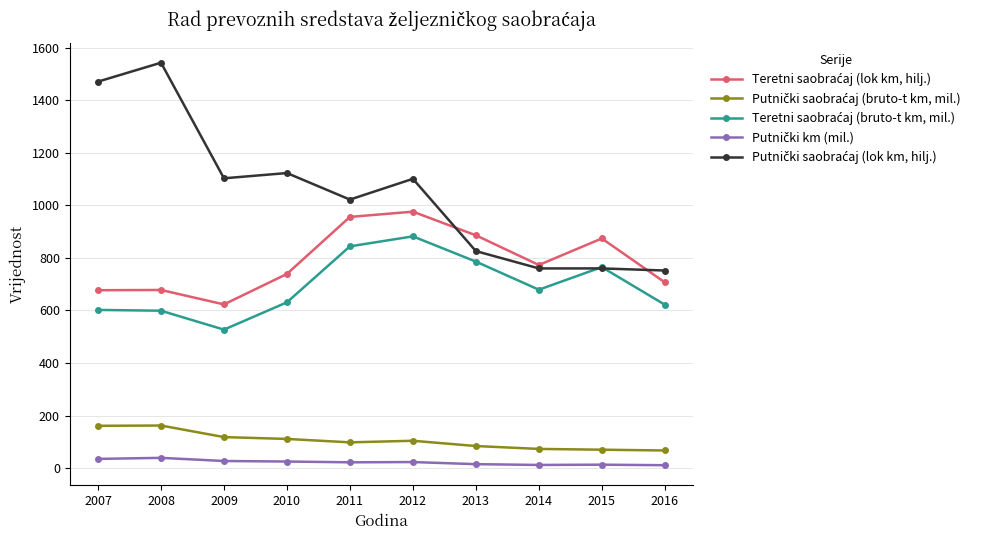

What is the greatest value displayed?

1543